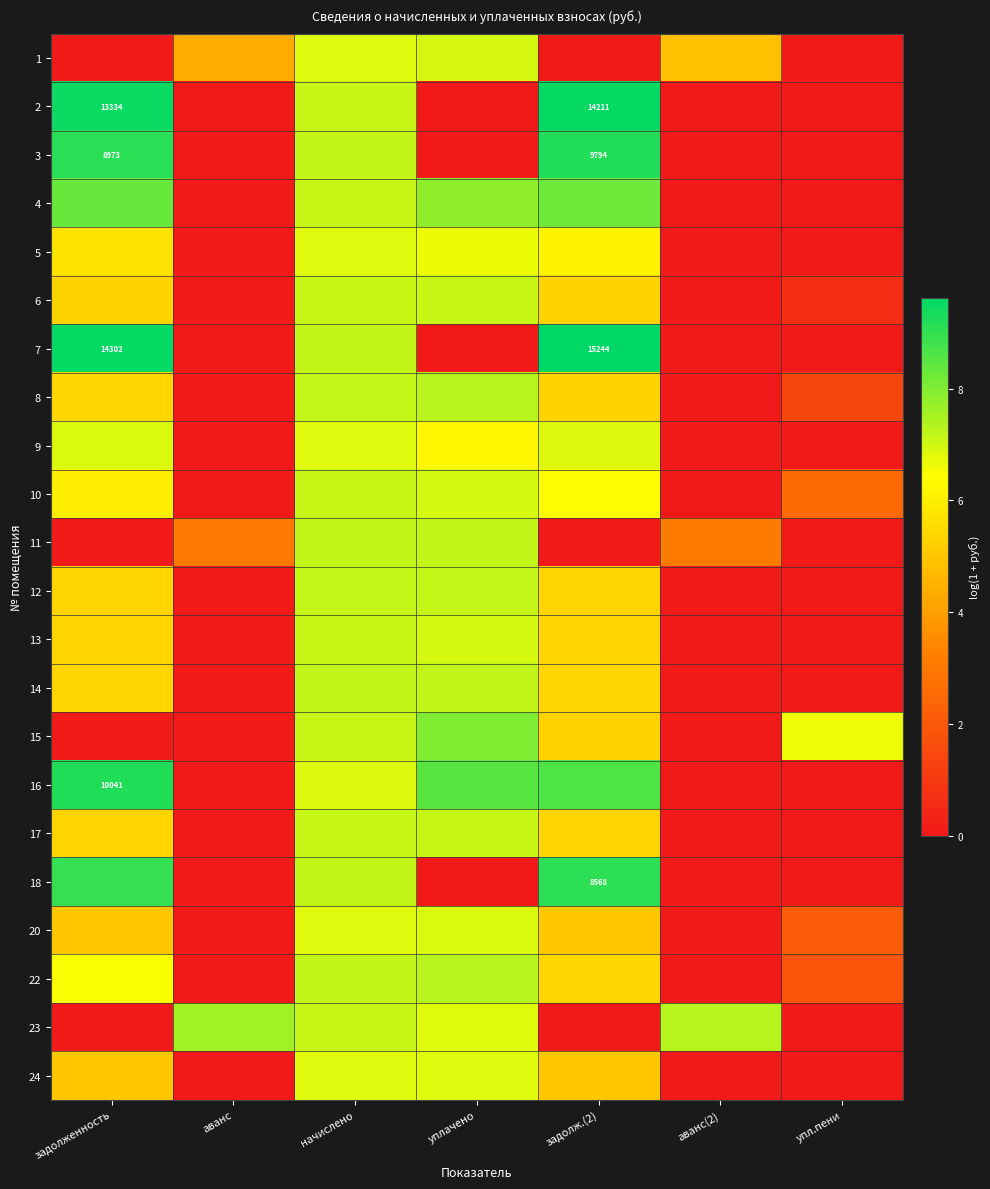

What is the difference between the highest and lowest values at задолженность?

9.6